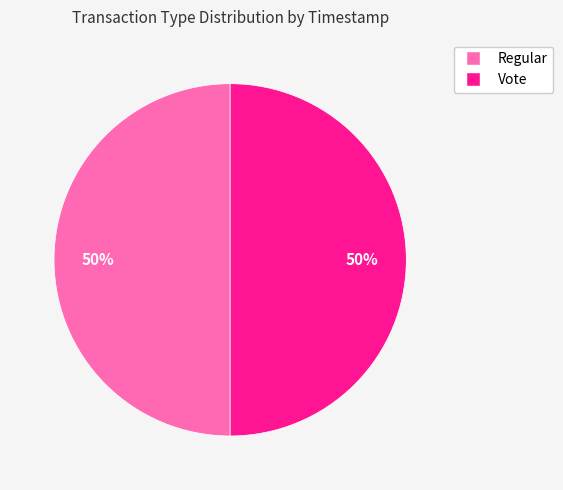

Approximately how many times larger is the value at Regular compared to Vote?

1.0